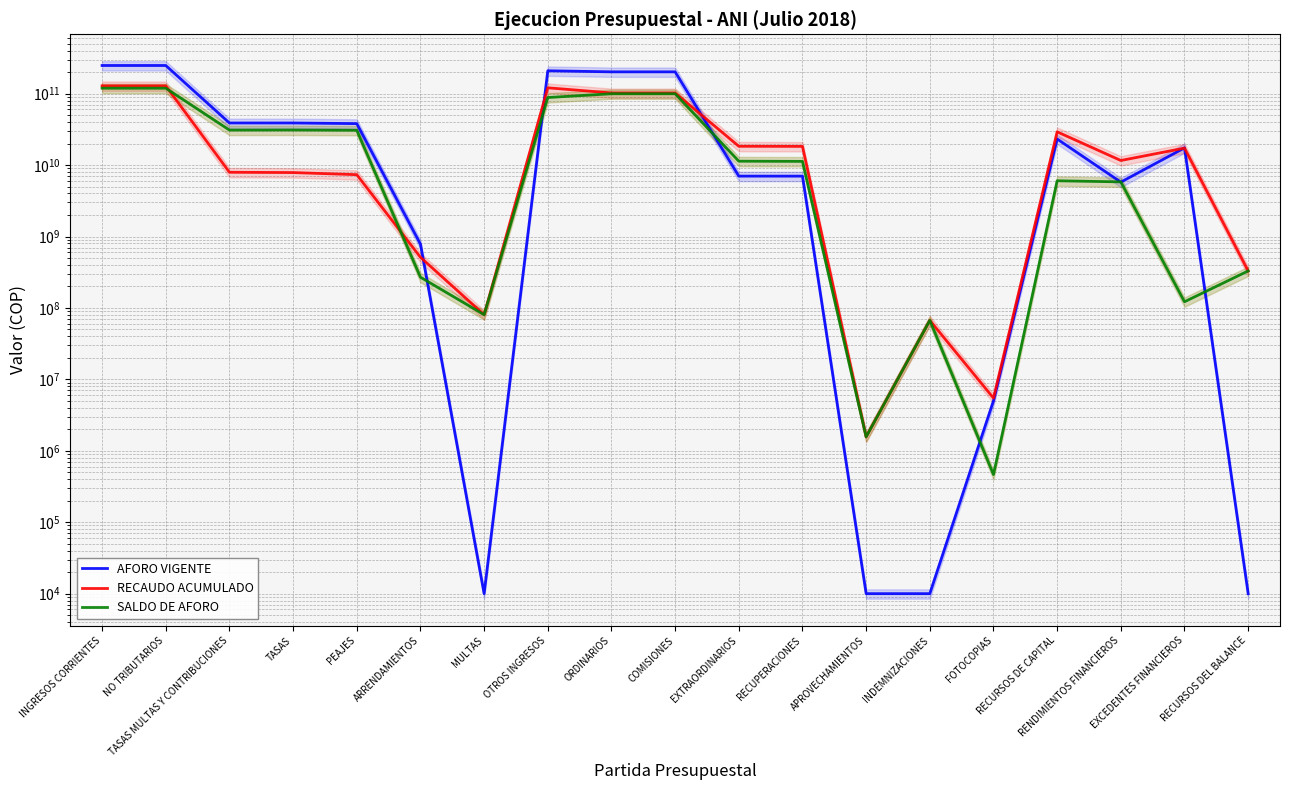

What is the difference between the SALDO DE AFORO values at COMISIONES and PEAJES?

68904068473.6